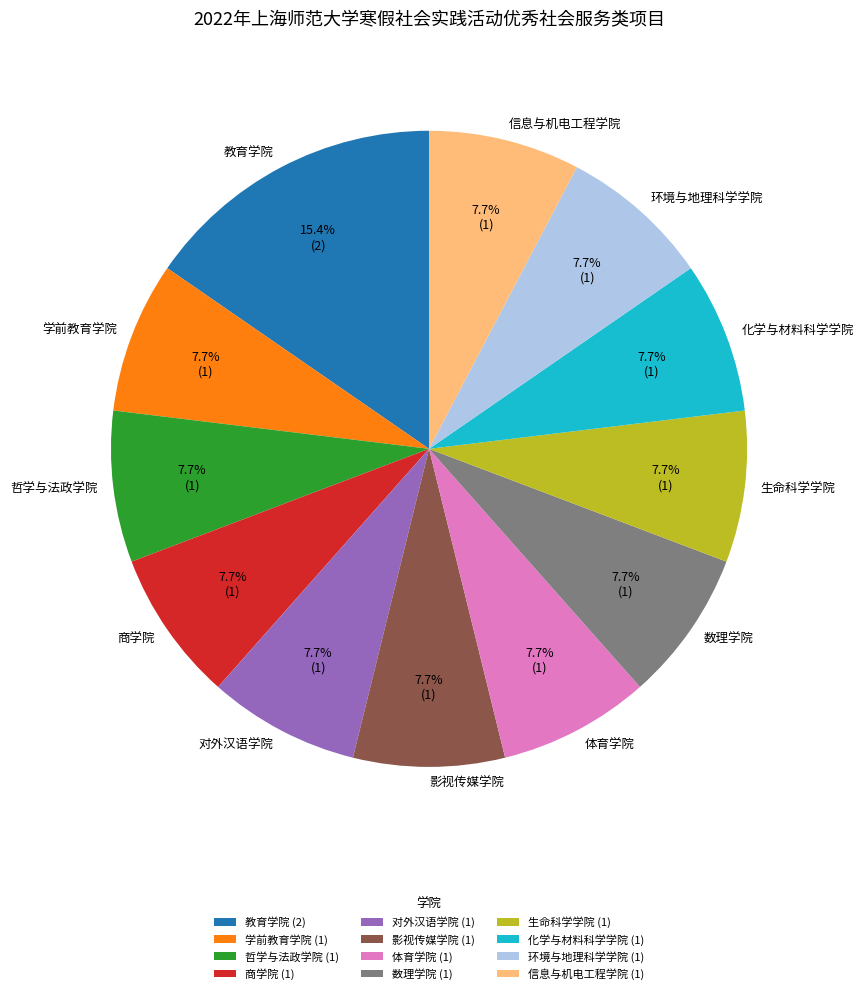

To the nearest percent, what is the difference between the largest and smallest slice percentages?

8%